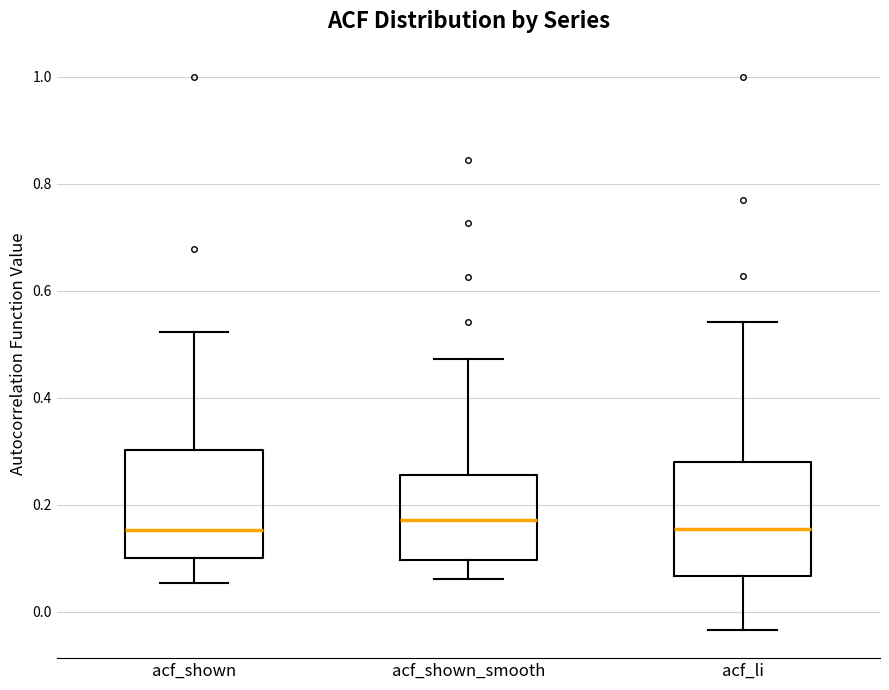

Reading left to right, transcribe this box plot: for each box, give where its median line is, the range the box spans, and where its two whiskers end, as read against the y-axis. The values are not printed on the chart, so give them approximately, as read against the axis.

acf_shown: median 0.16, box 0.10 to 0.30, whiskers 0.06 to 0.52
acf_shown_smooth: median 0.18, box 0.10 to 0.26, whiskers 0.06 to 0.48
acf_li: median 0.16, box 0.06 to 0.28, whiskers -0.04 to 0.54